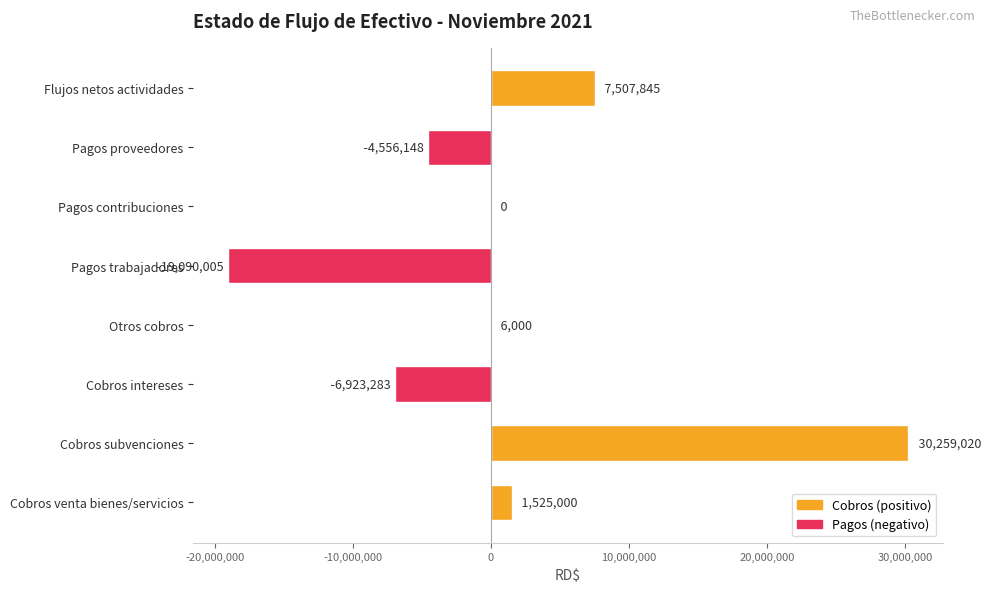

What is the sum of the values at Cobros venta bienes/servicios and Otros cobros?

1531000.0